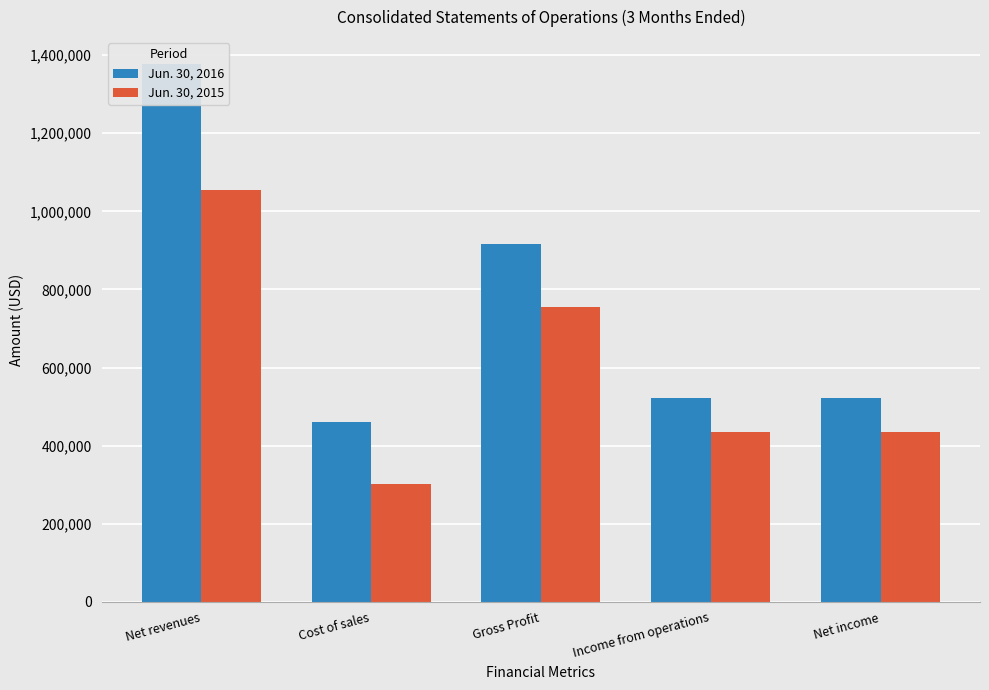

What is the difference between the Jun. 30, 2015 values at Net income and Net revenues?

621700